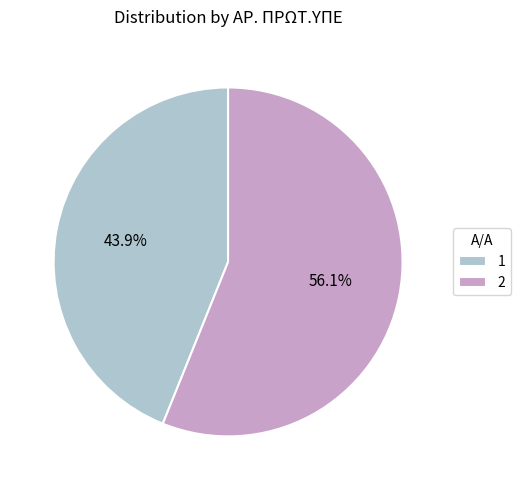

Which slice is the smallest?

1